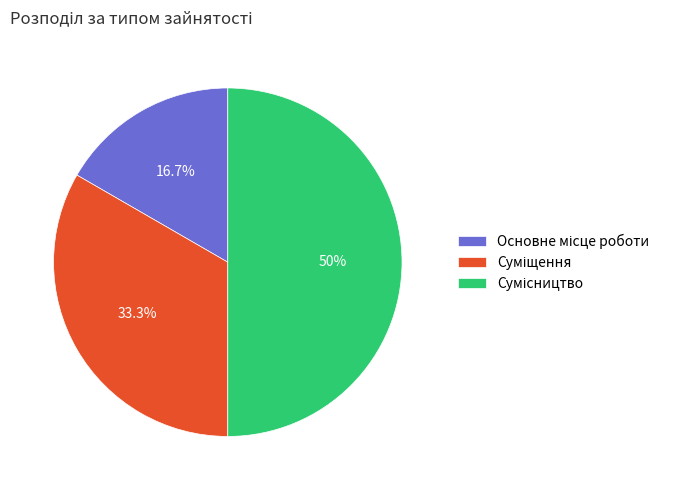

Count the number of slices in the pie.

3